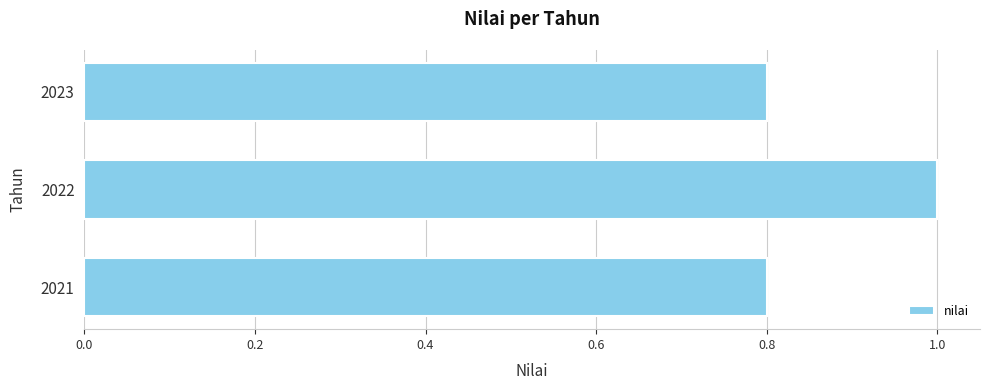

Count the number of data series in this chart.

1